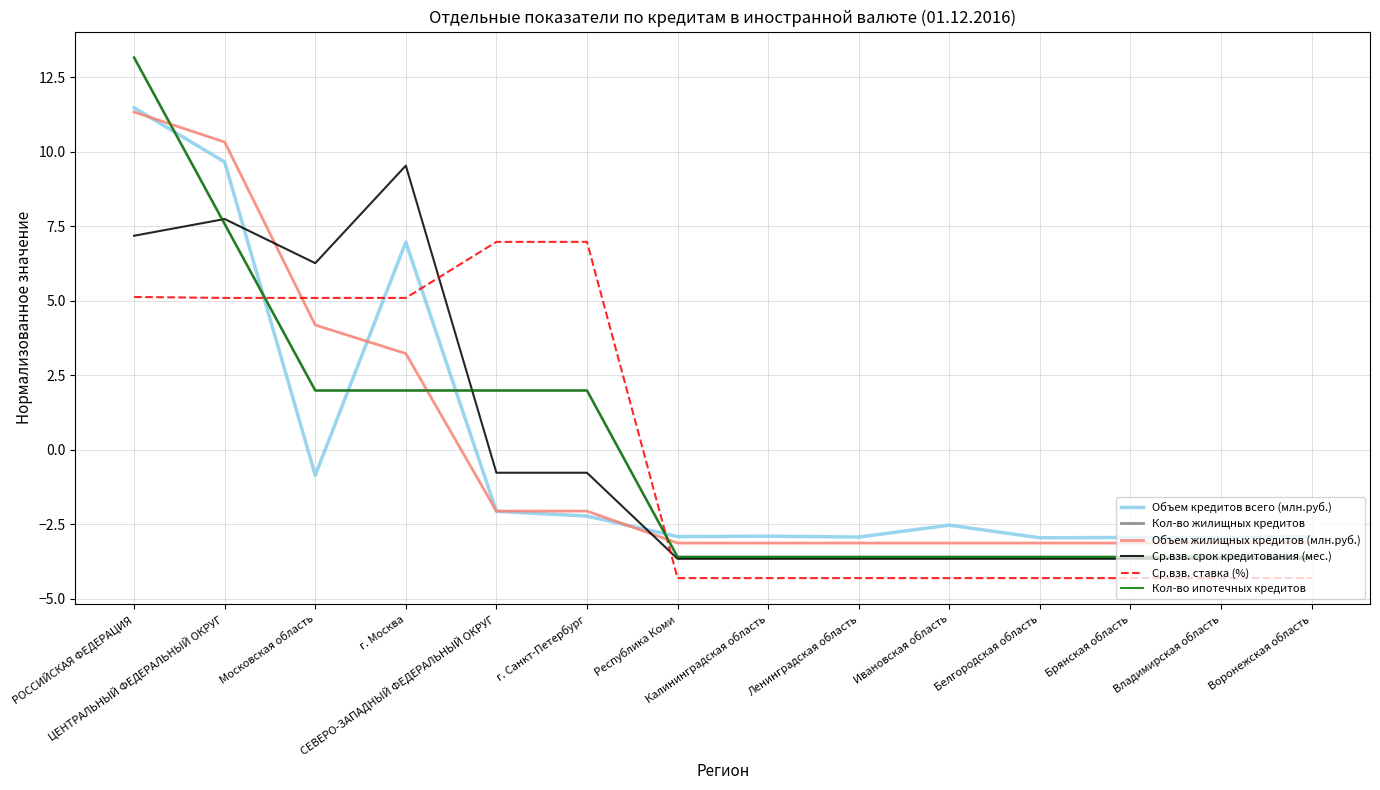

What is the difference between the maximum and minimum values in the Объем кредитов всего (млн.руб.) series?

14.4